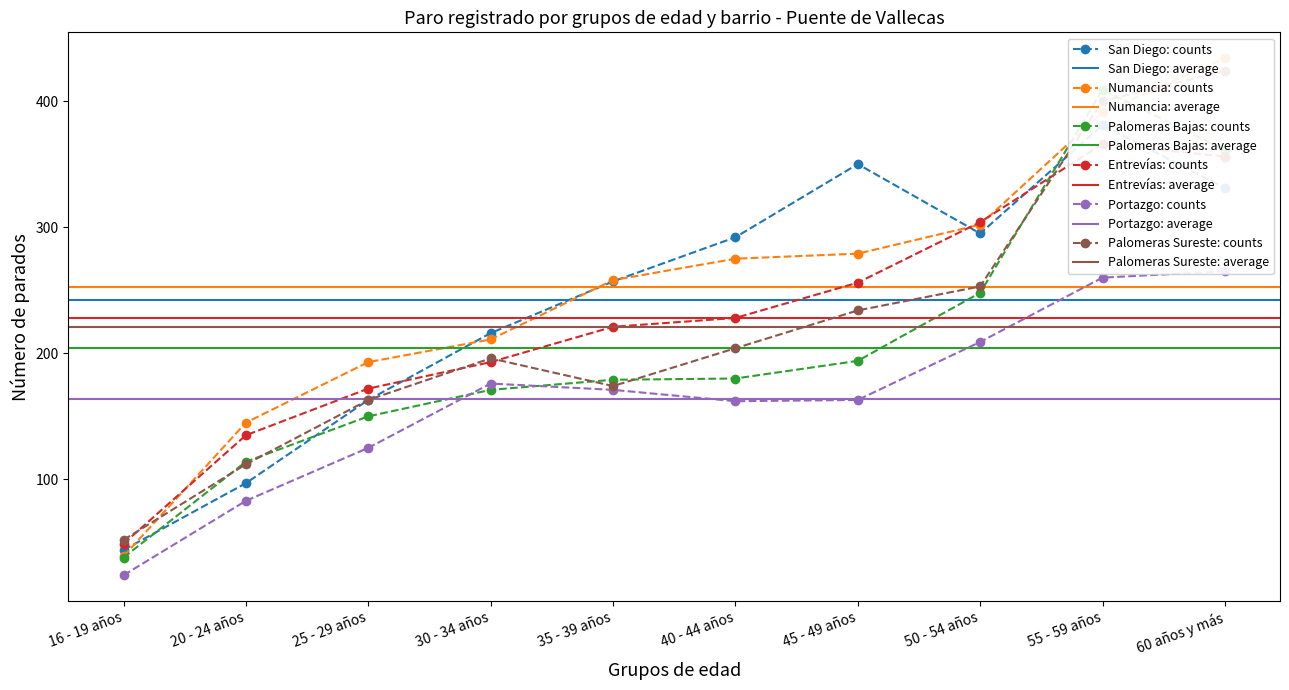

What is the smallest value displayed?

24